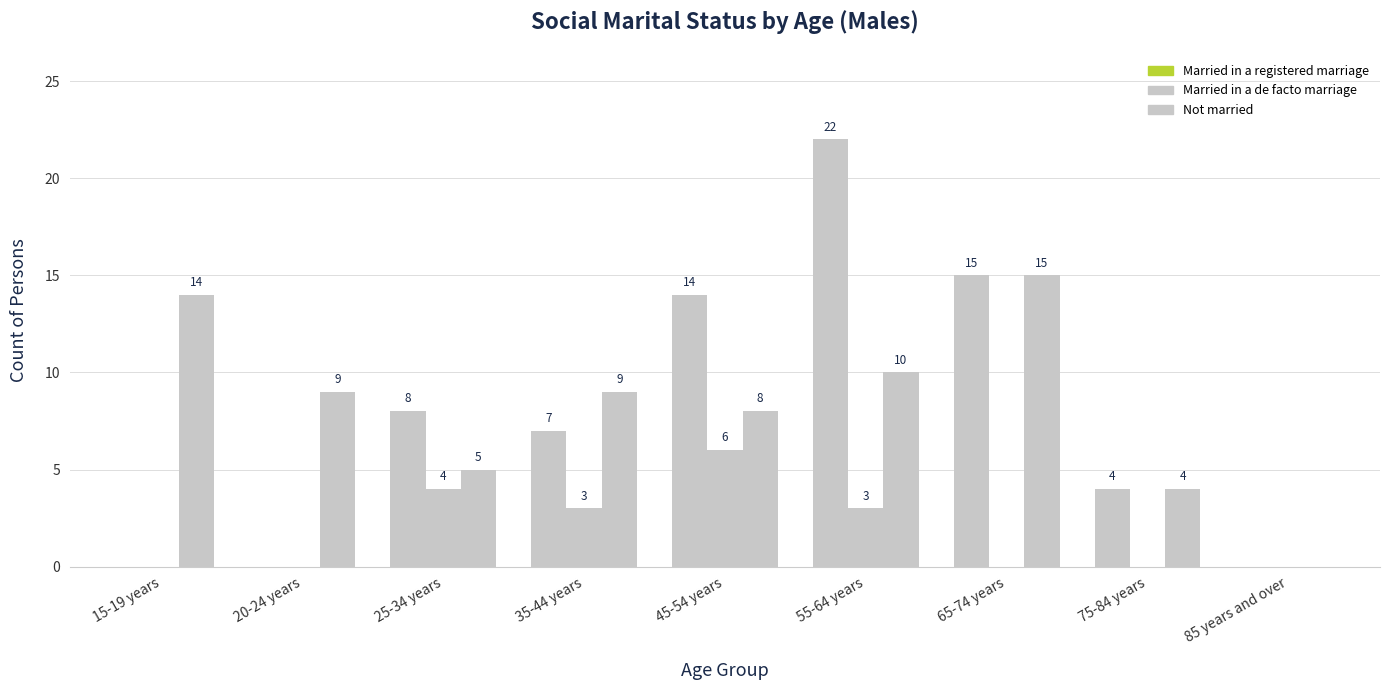

Are the bars grouped side by side (vs. stacked)?

Yes